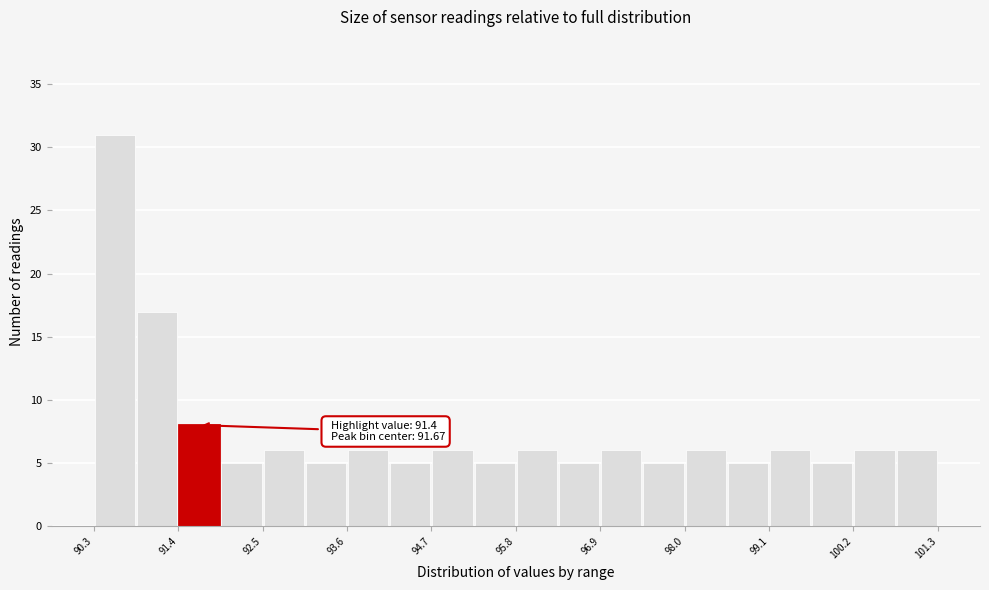

Read against the x-axis, roughly where is the centre of the tallest bar?

90.6